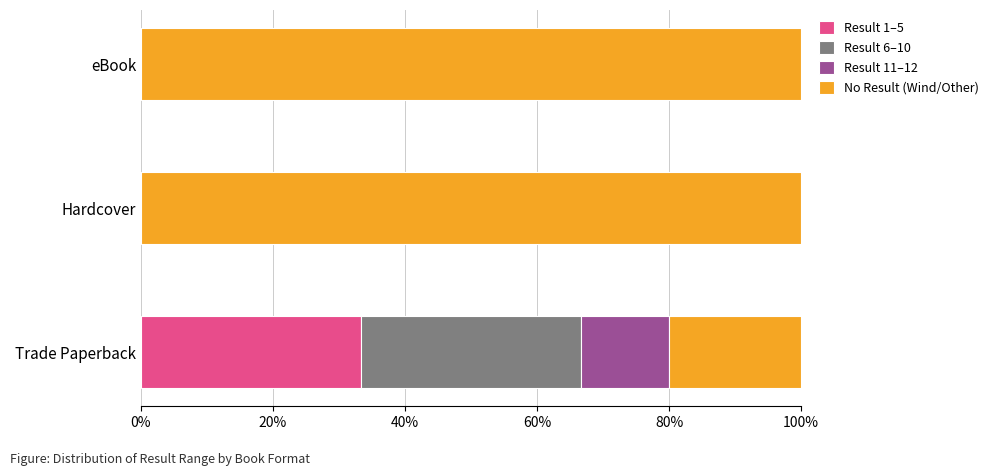

The value of Result 1–5 at Trade Paperback is 33.3. True or false?

True